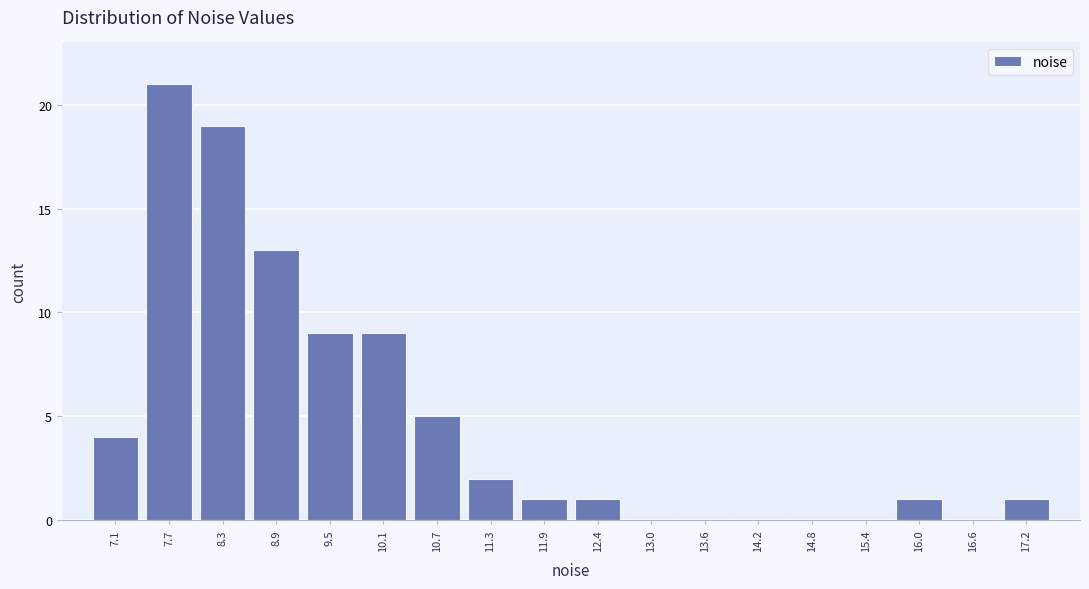

Over which range of the x-axis is the bar tallest?

7.4 to 8.0